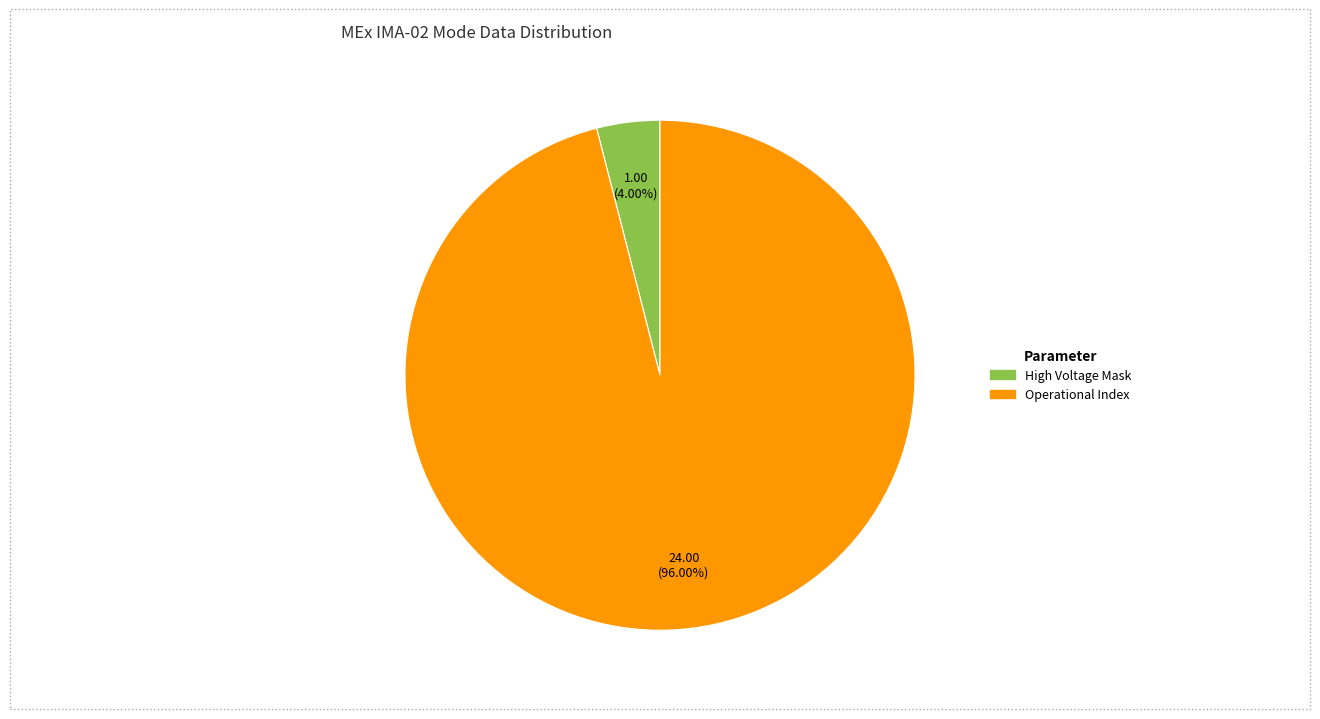

Does any single category account for the majority?

Yes